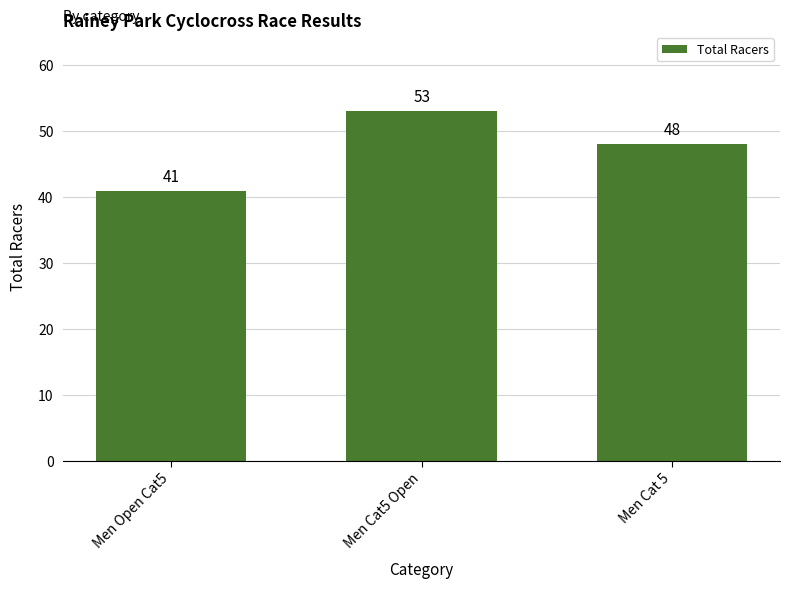

Rank the categories by value from highest to lowest.

Men Cat5 Open, Men Cat 5, Men Open Cat5